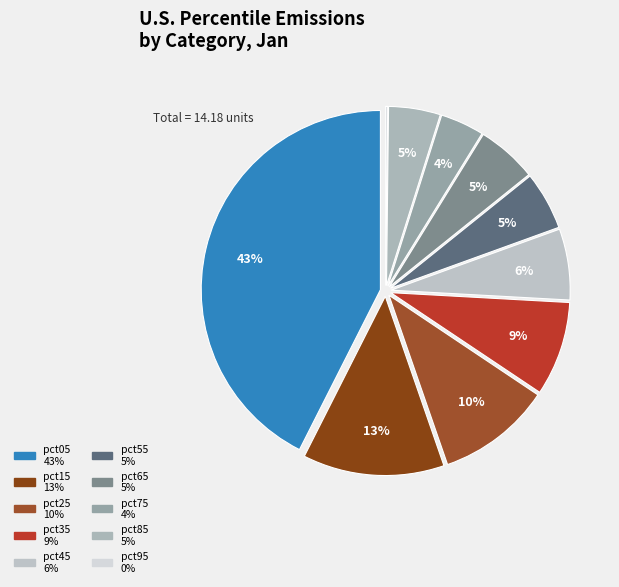

Which slice is the largest?

pct05